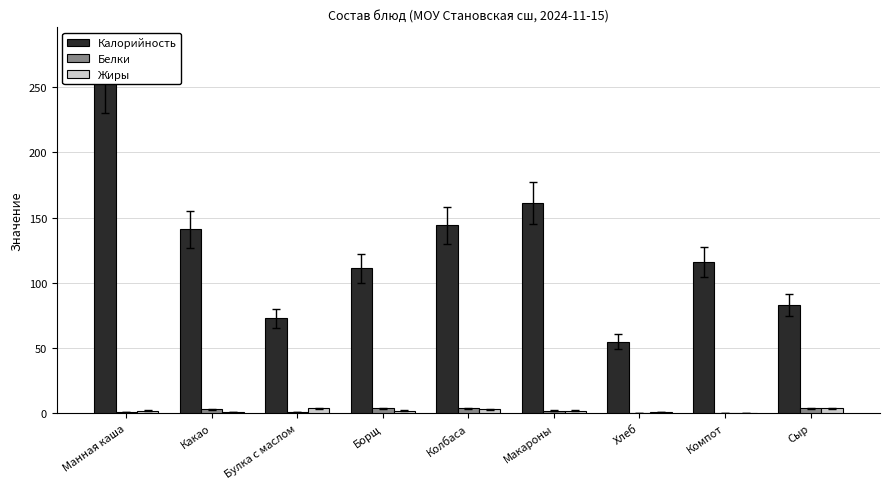

Read the Белки value at Колбаса.

4